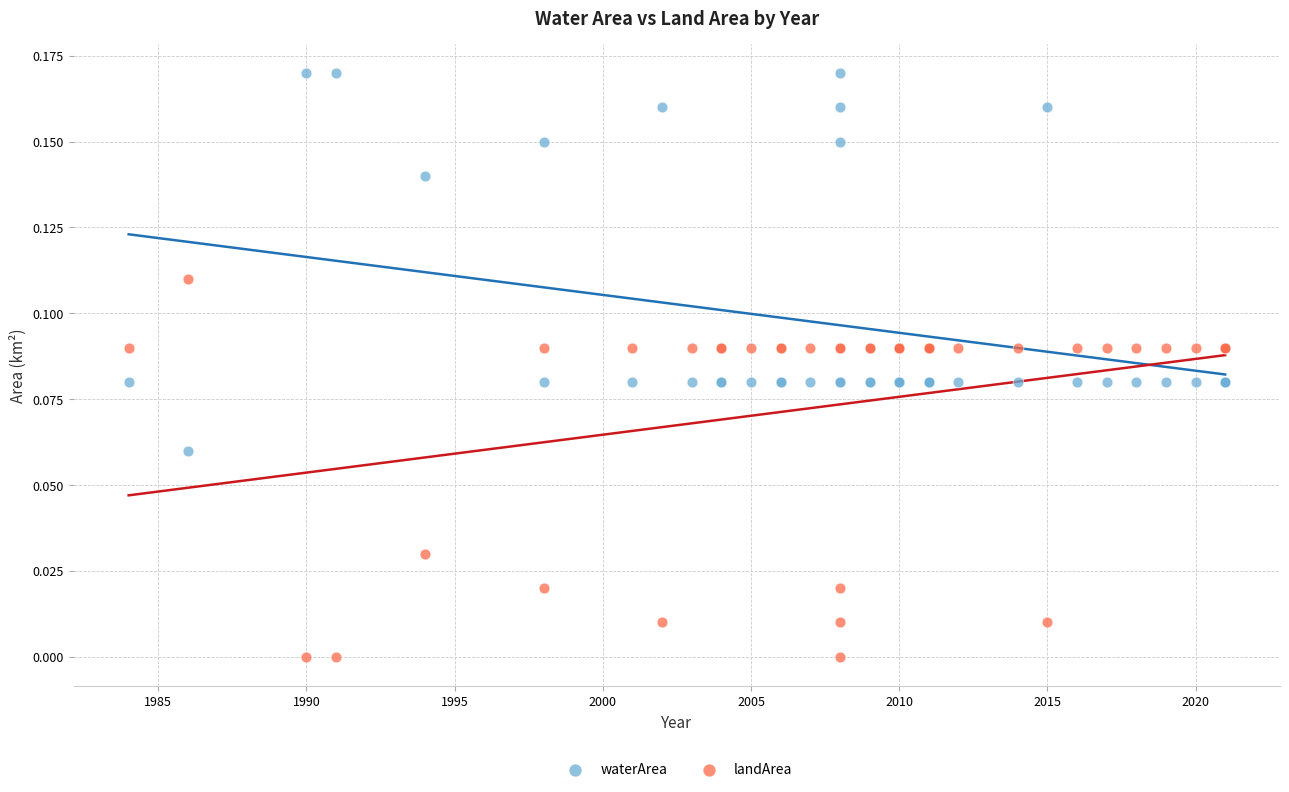

What is the X range (max minus min) for the scatter plot?

37.0